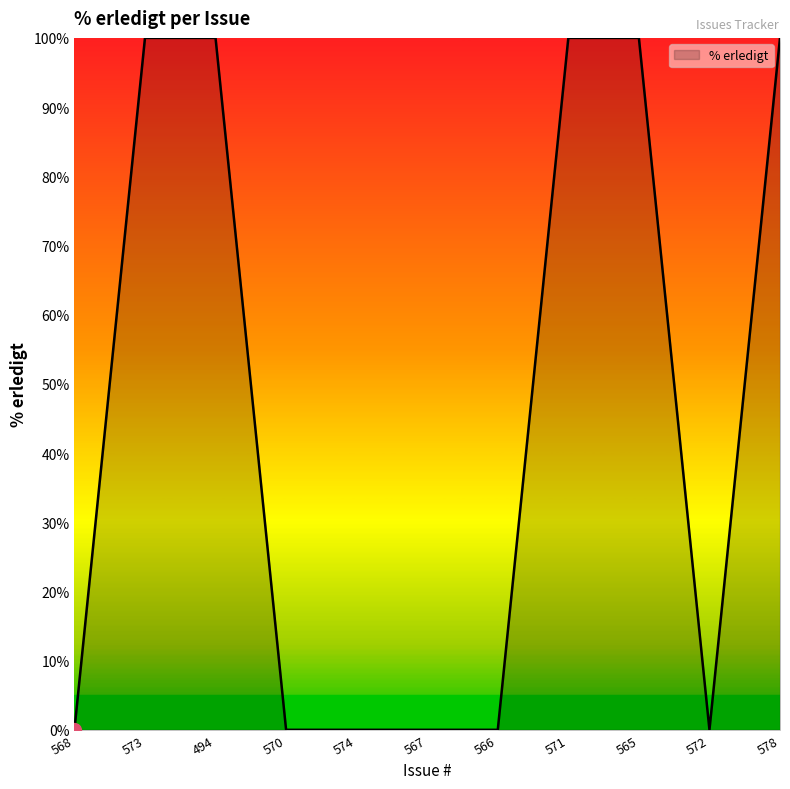

What position from the right is 567?

6